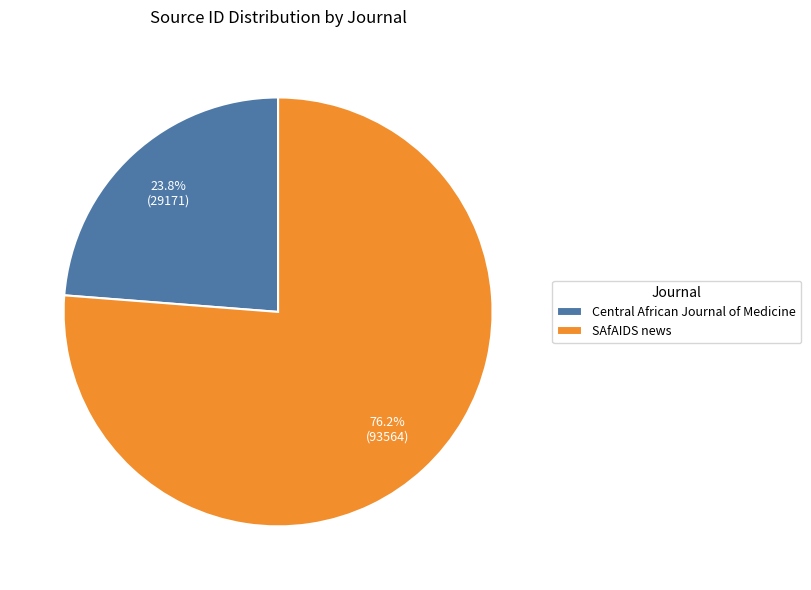

To the nearest percent, what is the average slice percentage?

50%